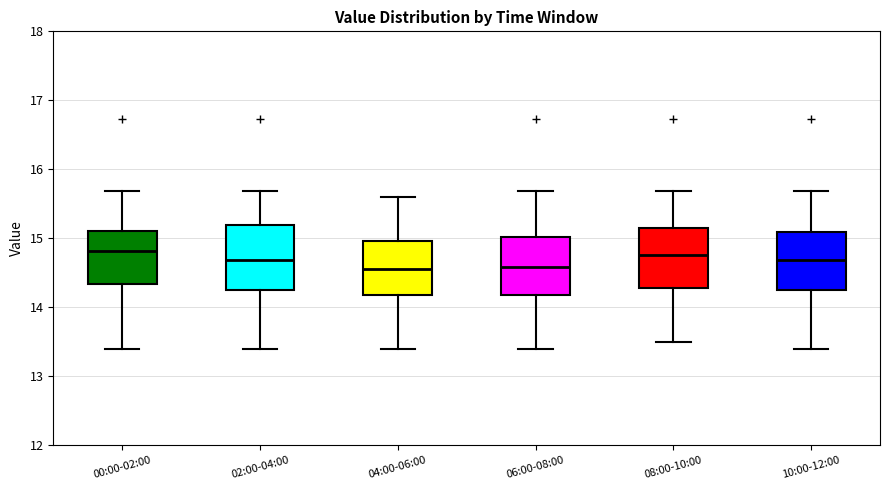

Where is the lower edge of the box for 06:00-08:00 on the y-axis? The values are not printed on the chart, so give them approximately, as read against the axis.

14.2